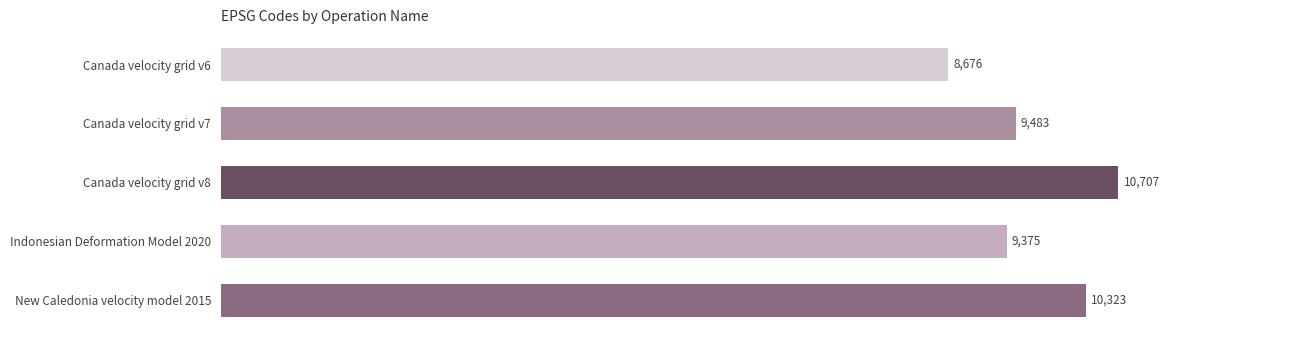

The chart shows a value of 9483 at Canada velocity grid v7. True or false?

True